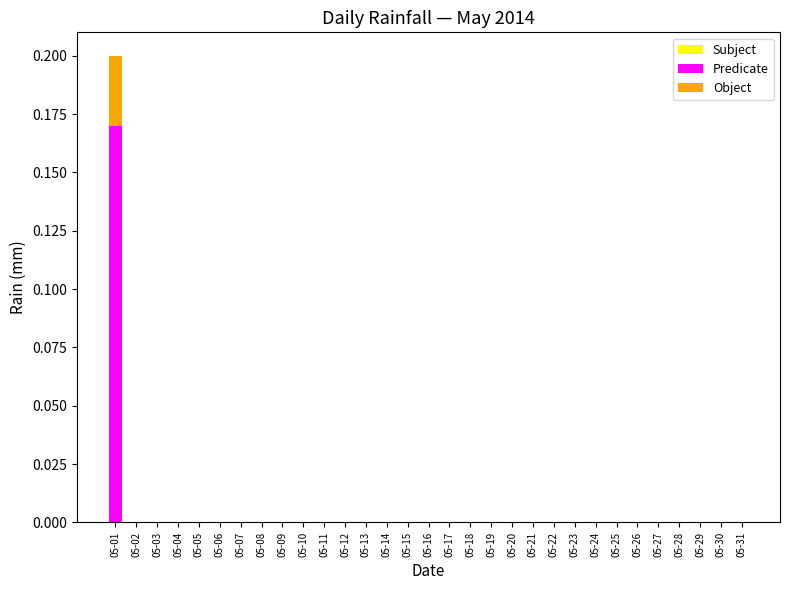

The value of Predicate at 05-22 is 0.0. True or false?

True